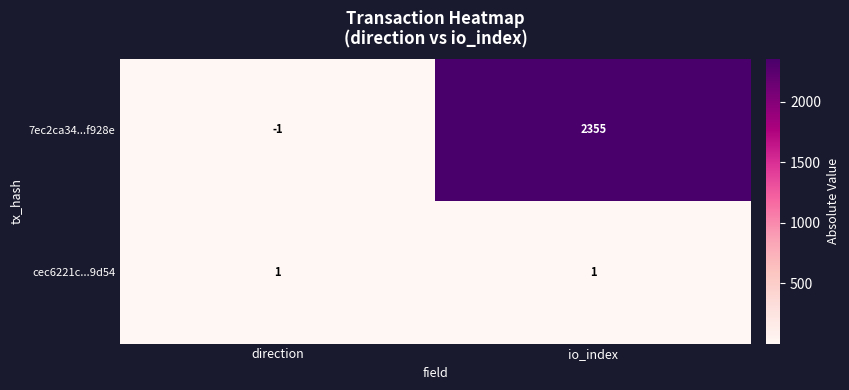

Which series has the largest range (max minus min)?

7ec2ca34...f928e